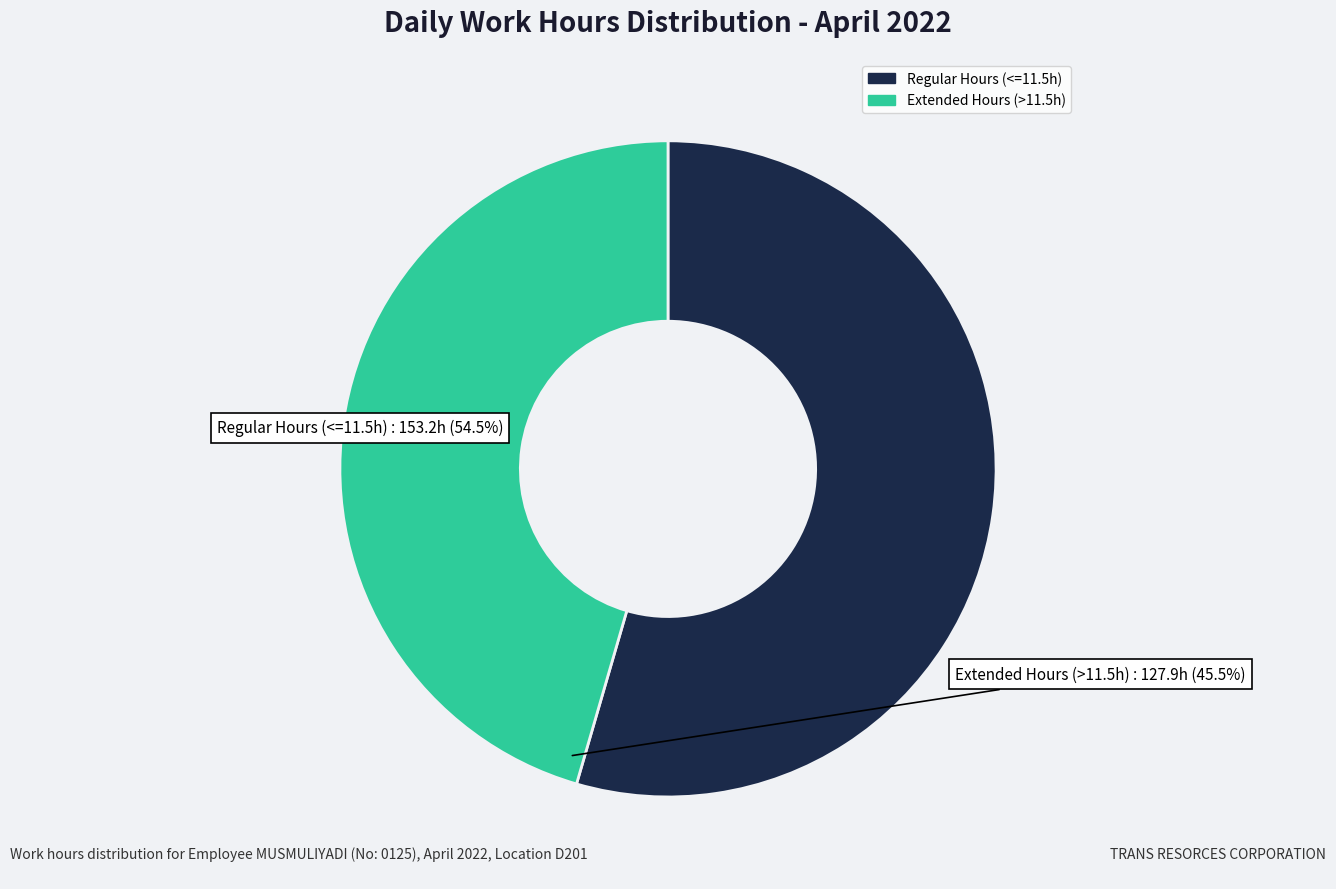

Is there a majority slice in this chart?

Yes